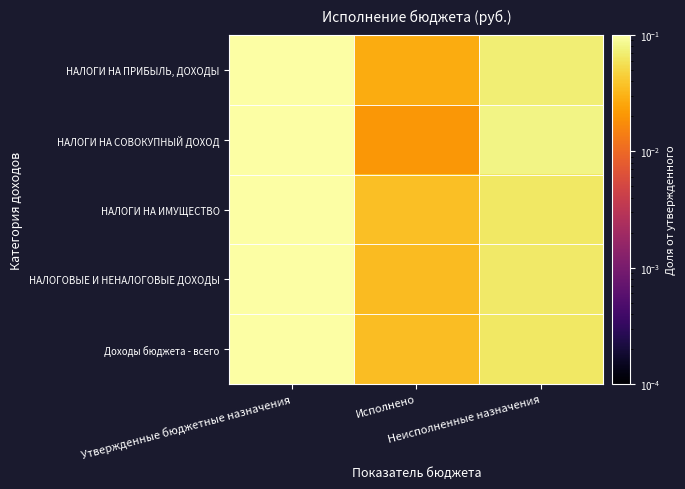

Reading left to right, extract all data points from this chart.

НАЛОГИ НА ПРИБЫЛЬ, ДОХОДЫ: Утвержденные бюджетные назначения=0.1	Исполнено=0.0	Неисполненные назначения=0.1
НАЛОГИ НА СОВОКУПНЫЙ ДОХОД: Утвержденные бюджетные назначения=0.1	Исполнено=0.0	Неисполненные назначения=0.1
НАЛОГИ НА ИМУЩЕСТВО: Утвержденные бюджетные назначения=0.1	Исполнено=0.0	Неисполненные назначения=0.1
НАЛОГОВЫЕ И НЕНАЛОГОВЫЕ ДОХОДЫ: Утвержденные бюджетные назначения=0.1	Исполнено=0.0	Неисполненные назначения=0.1
Доходы бюджета - всего: Утвержденные бюджетные назначения=0.1	Исполнено=0.0	Неисполненные назначения=0.1